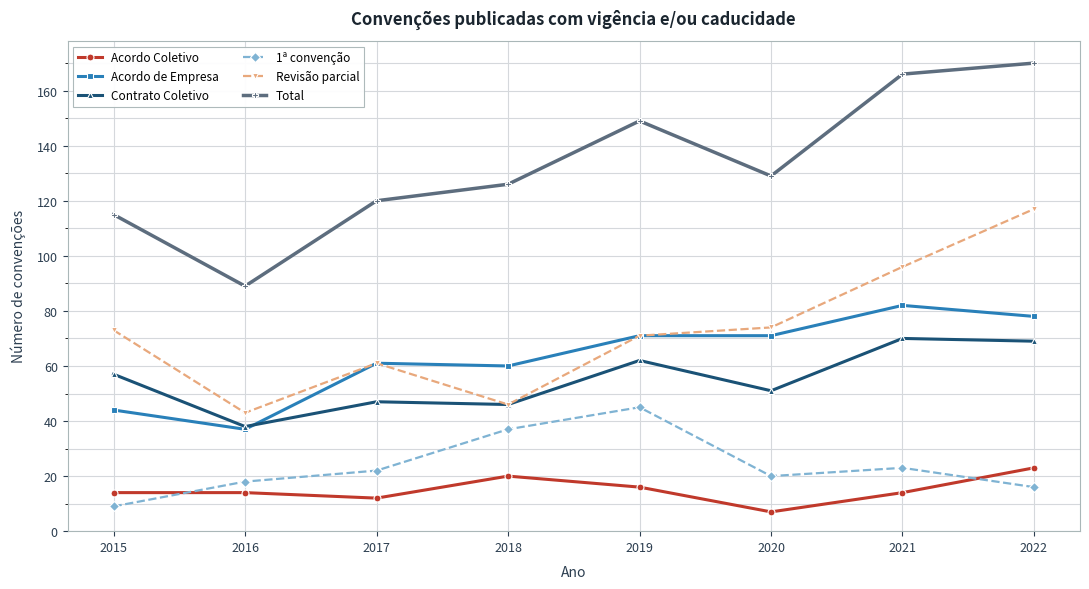

What are all the series names shown in the legend?

Acordo Coletivo, Acordo de Empresa, Contrato Coletivo, 1ª convenção, Revisão parcial, Total